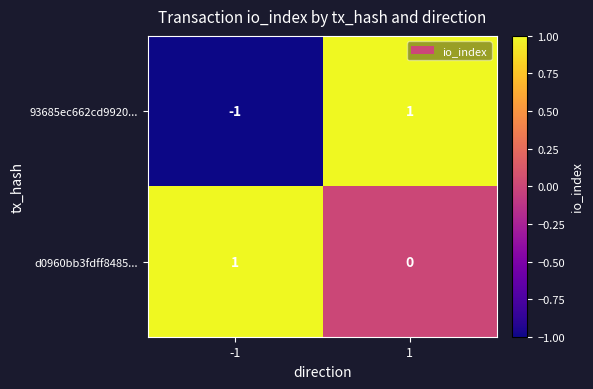

Which series has the largest total across all categories?

d0960bb3fdff8485...